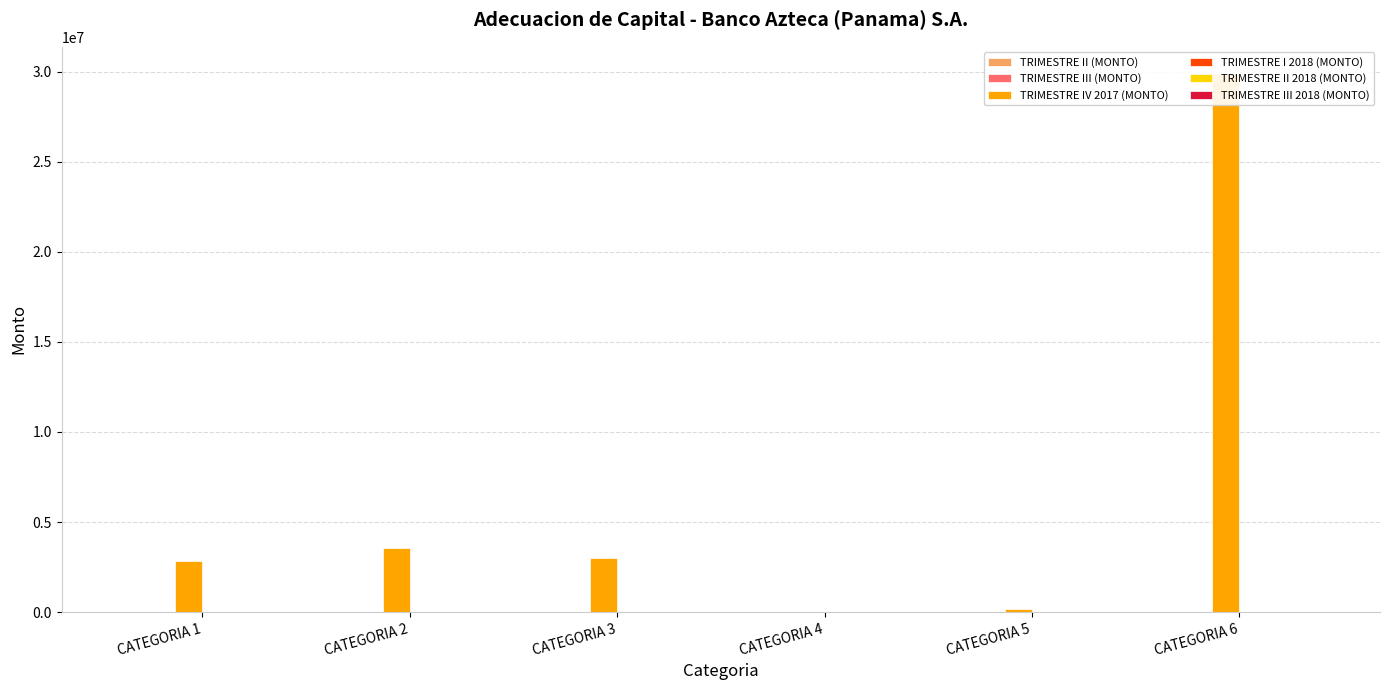

Reading left to right, list all the values displayed in this chart.

TRIMESTRE II (MONTO): CATEGORIA 1=1.7	CATEGORIA 2=5.0	CATEGORIA 3=2.0	CATEGORIA 4=0.4	CATEGORIA 5=29.5	CATEGORIA 6=0.7
TRIMESTRE III (MONTO): CATEGORIA 1=2.7	CATEGORIA 2=3.1	CATEGORIA 3=3.5	CATEGORIA 4=0.0	CATEGORIA 5=0.4	CATEGORIA 6=28.5
TRIMESTRE IV 2017 (MONTO): CATEGORIA 1=2809727.7	CATEGORIA 2=3580838.0	CATEGORIA 3=3000062.5	CATEGORIA 4=0.0	CATEGORIA 5=184097.6	CATEGORIA 6=29889855.8
TRIMESTRE I 2018 (MONTO): CATEGORIA 1=2.8	CATEGORIA 2=2.3	CATEGORIA 3=3.0	CATEGORIA 4=0.0	CATEGORIA 5=0.4	CATEGORIA 6=28.5
TRIMESTRE II 2018 (MONTO): CATEGORIA 1=1.9	CATEGORIA 2=2.7	CATEGORIA 3=3.5	CATEGORIA 4=0.0	CATEGORIA 5=0.4	CATEGORIA 6=29.1
TRIMESTRE III 2018 (MONTO): CATEGORIA 1=3.4	CATEGORIA 2=3.0	CATEGORIA 3=2.5	CATEGORIA 4=0.0	CATEGORIA 5=0.6	CATEGORIA 6=28.1